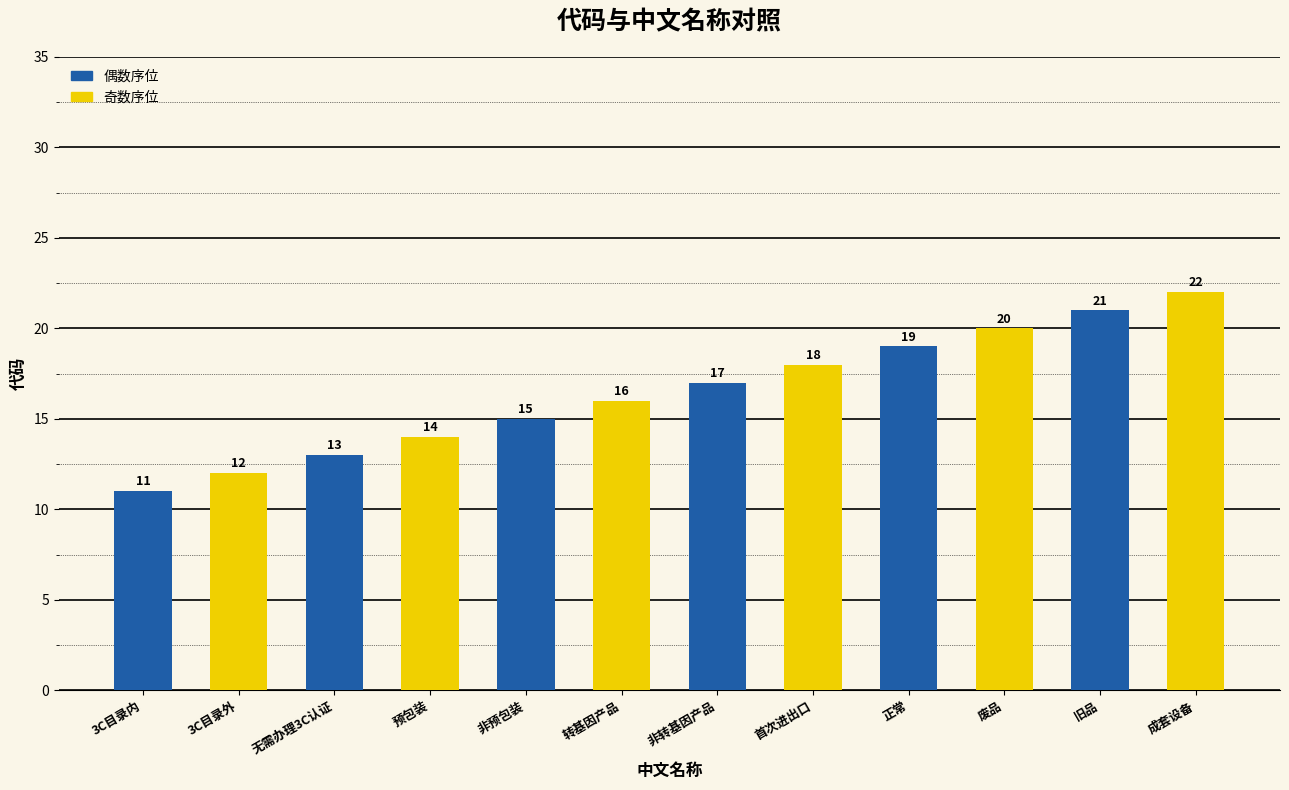

What position from the right is 非转基因产品?

6